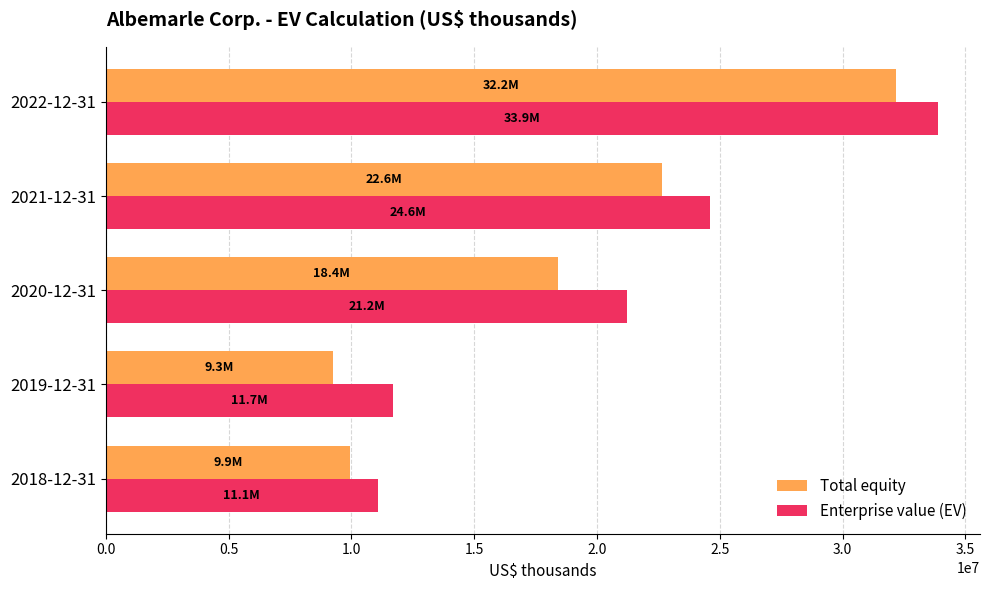

List the series in order of their peak value, lowest first.

Total equity, Enterprise value (EV)